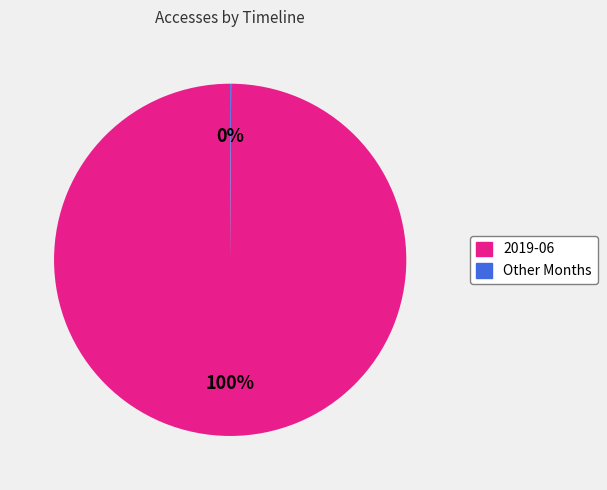

What is the largest slice in the pie chart?

2019-06